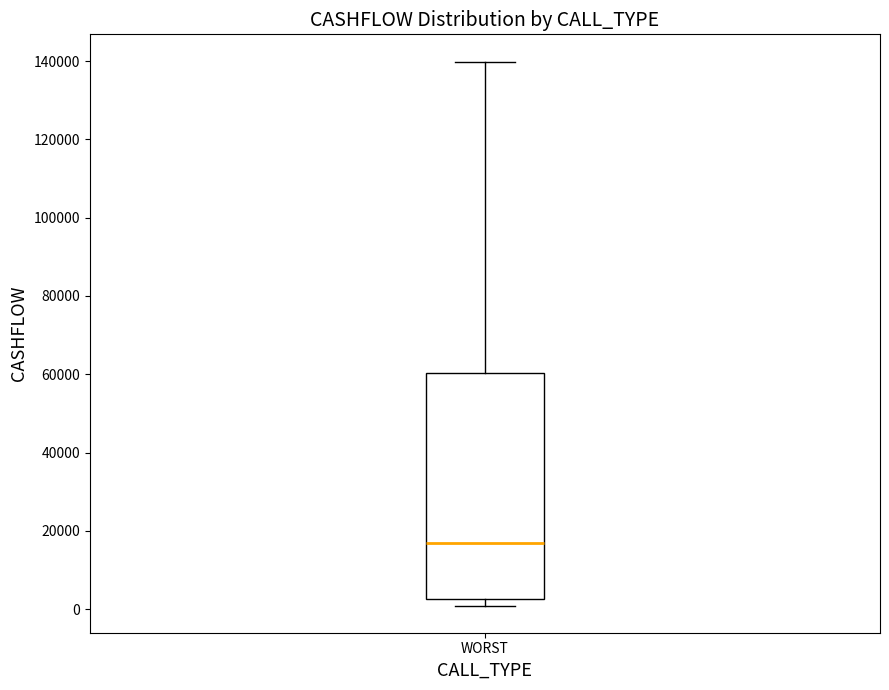

Read this box plot against the y-axis: the position of the median line, the range covered by the box, and the ends of both whiskers. The values are not printed on the chart, so give them approximately, as read against the axis.

median 16000, box 2000 to 60000, whiskers 0 to 140000